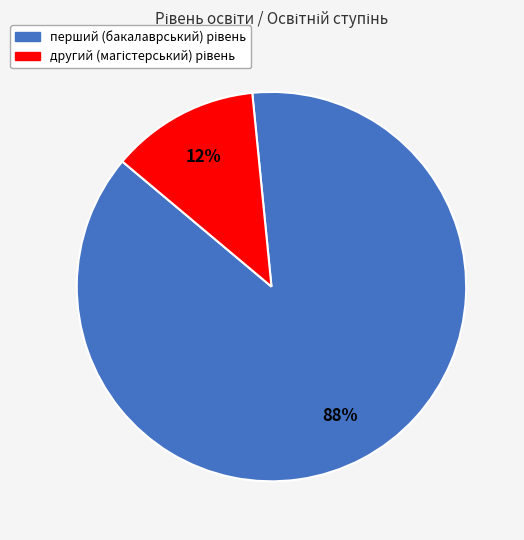

Does any single category account for the majority?

Yes